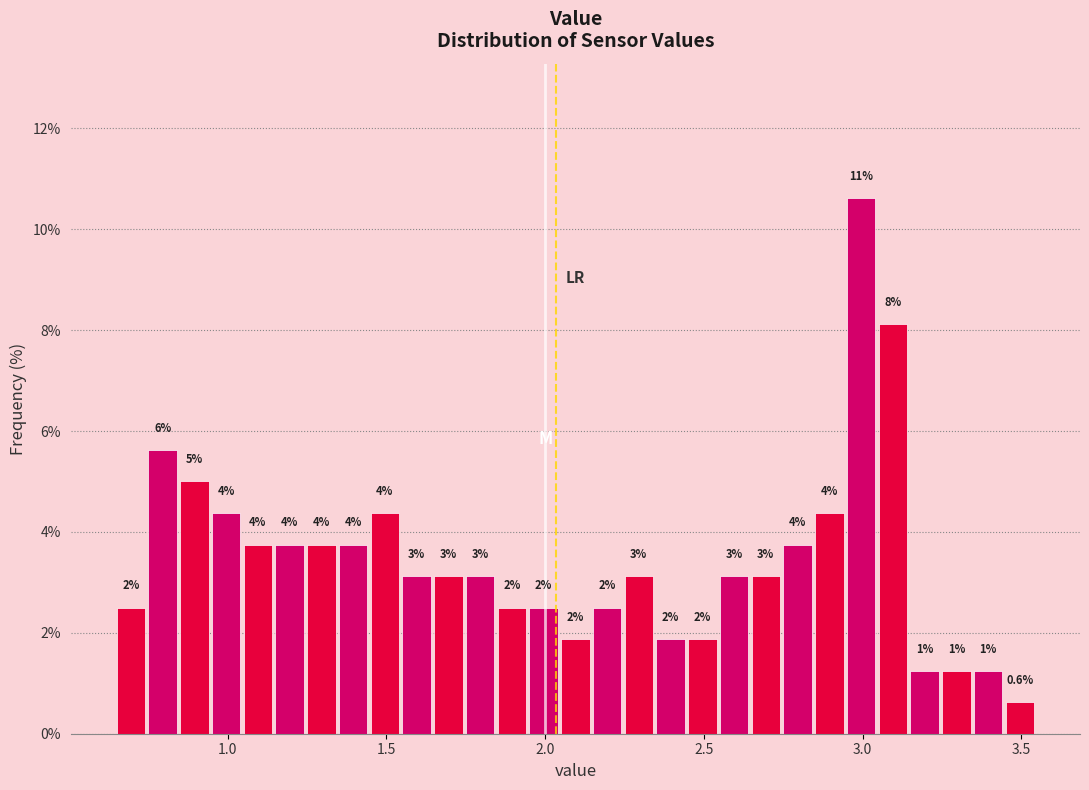

Read against the x-axis, roughly where is the centre of the tallest bar?

3.00